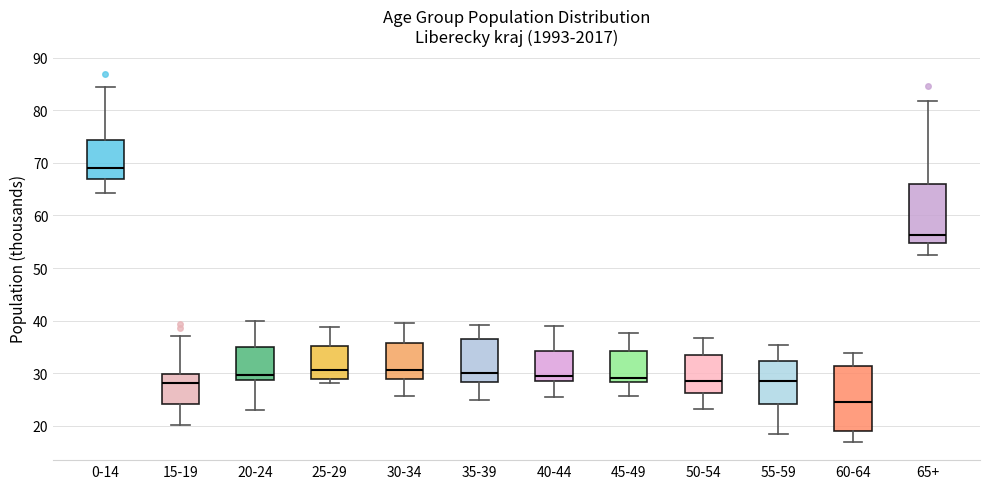

Which box's median line is the lowest?

60-64